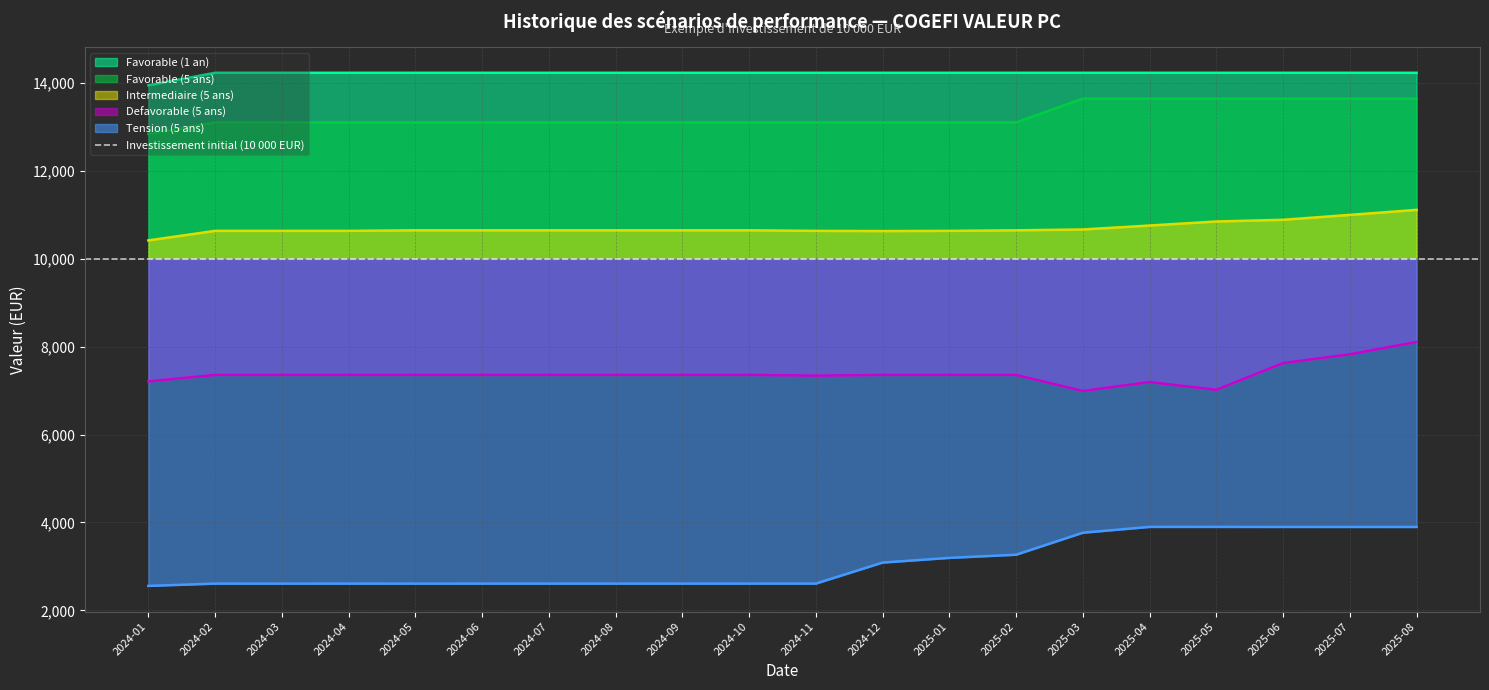

What position from the right is 2024-12?

9